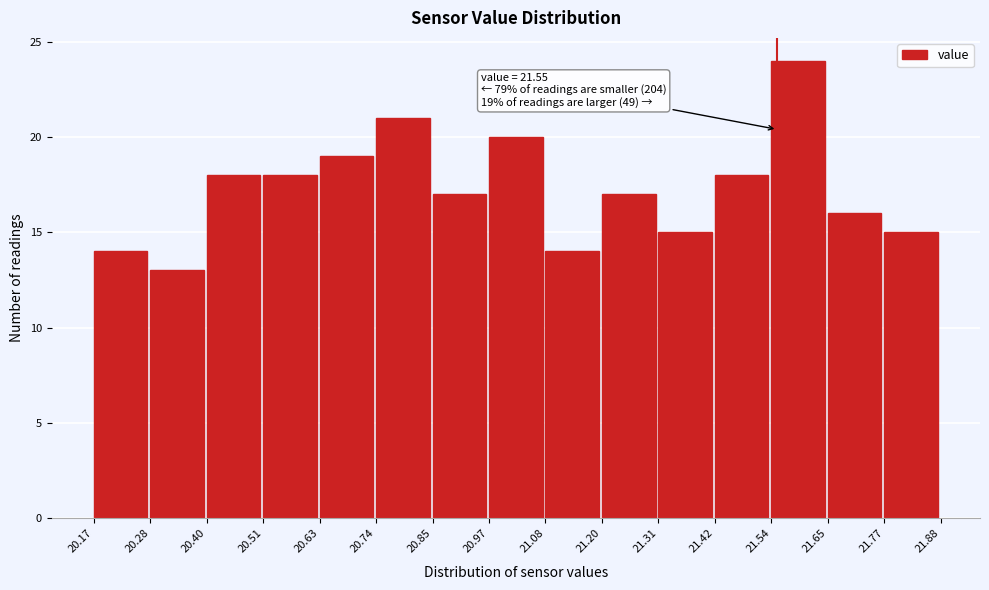

Over which range of the x-axis is the bar tallest?

21.54 to 21.65